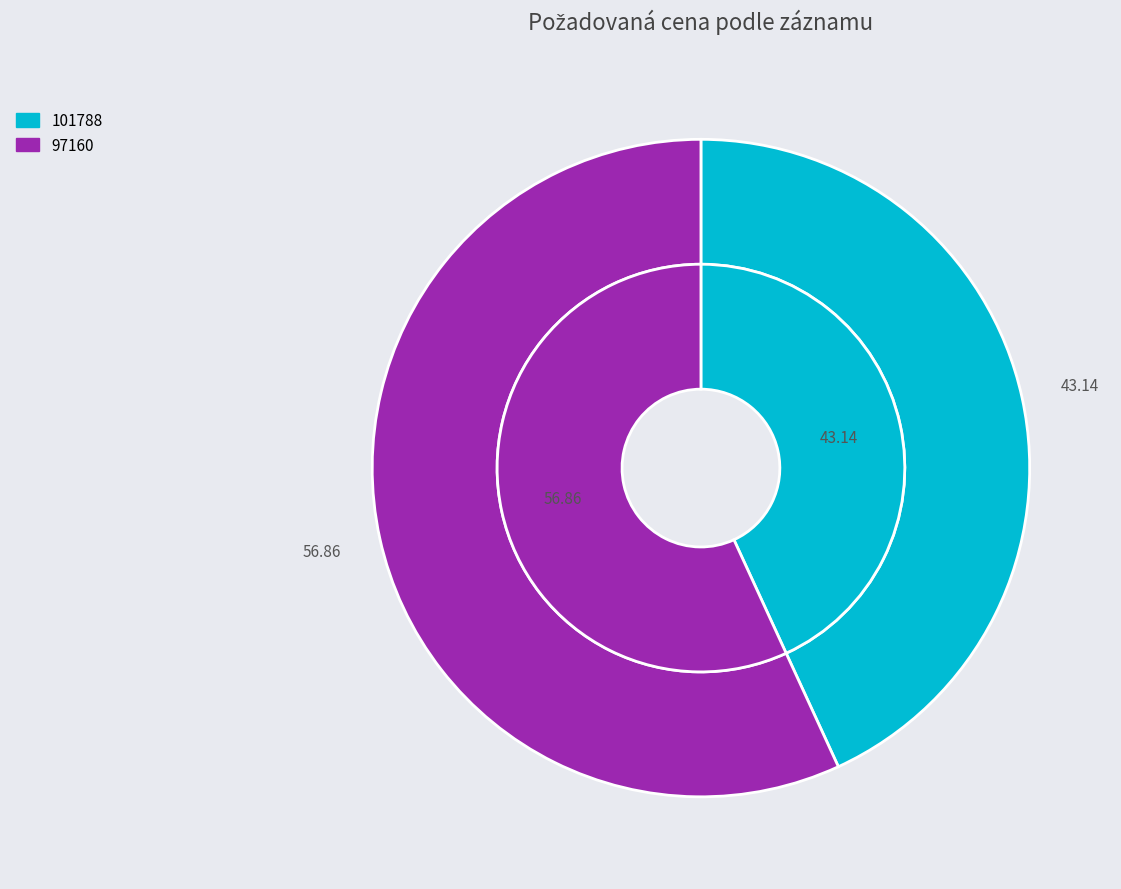

To the nearest percent, what percentage of the pie is 97160?

57%